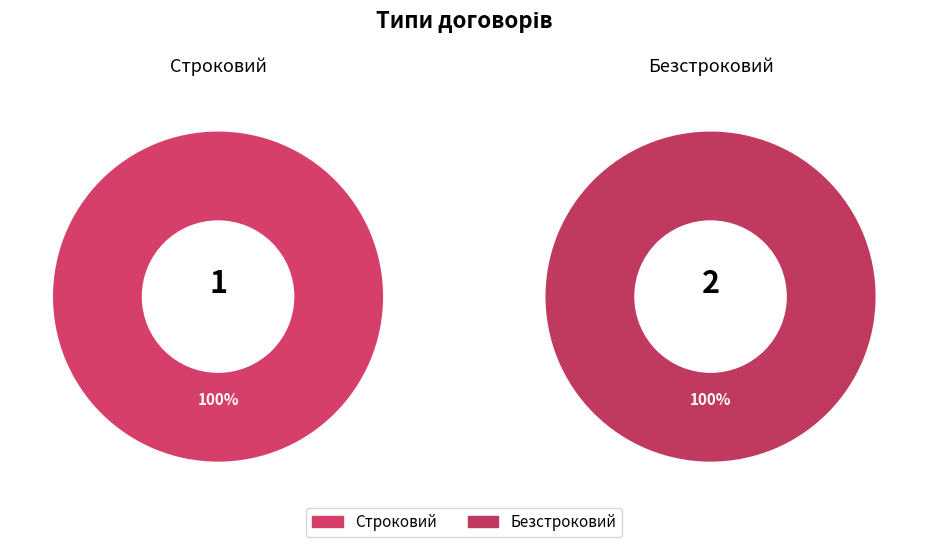

Count the number of slices in the pie.

2